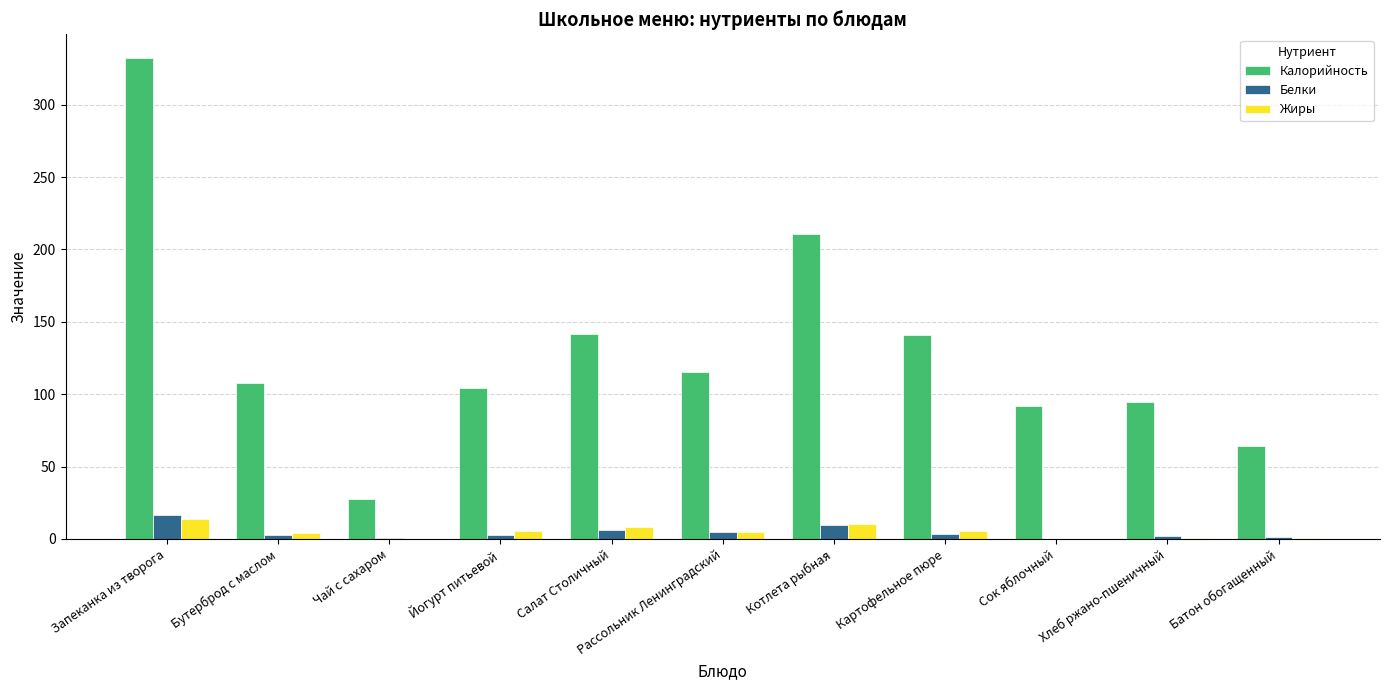

What is the sum of all Жиры values?

54.0